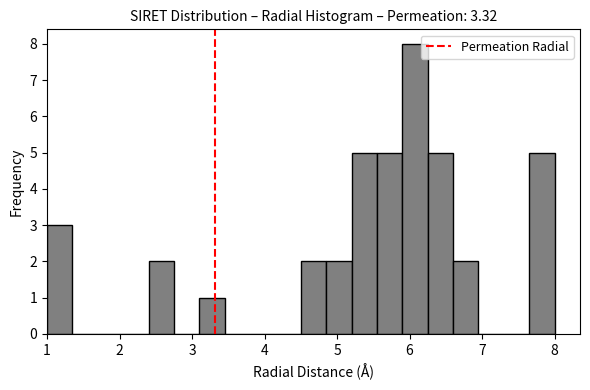

Around what value on the x-axis is the tallest bar? Give the approximate position of its centre, as read against the axis.

6.1